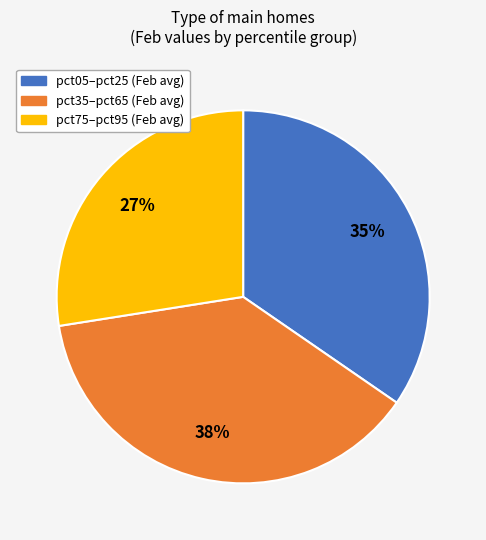

Does any single category account for the majority?

No